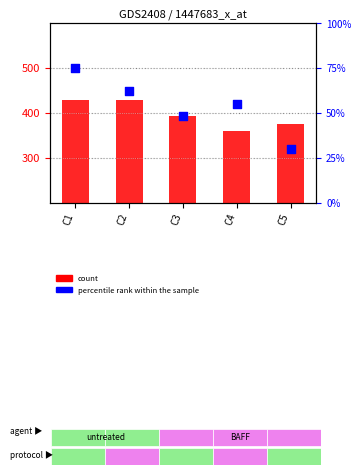

What are all the series names shown in the legend?

count, percentile rank within the sample